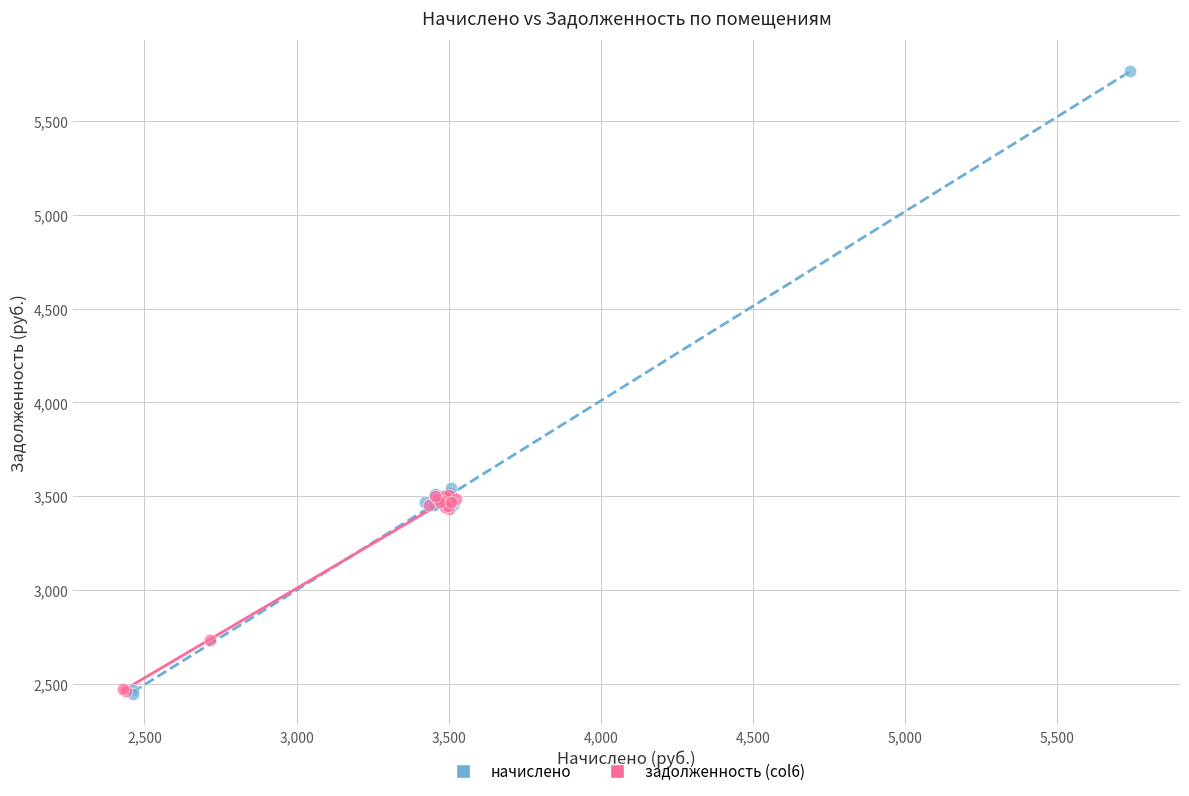

Which series reaches the maximum Y coordinate?

начислено